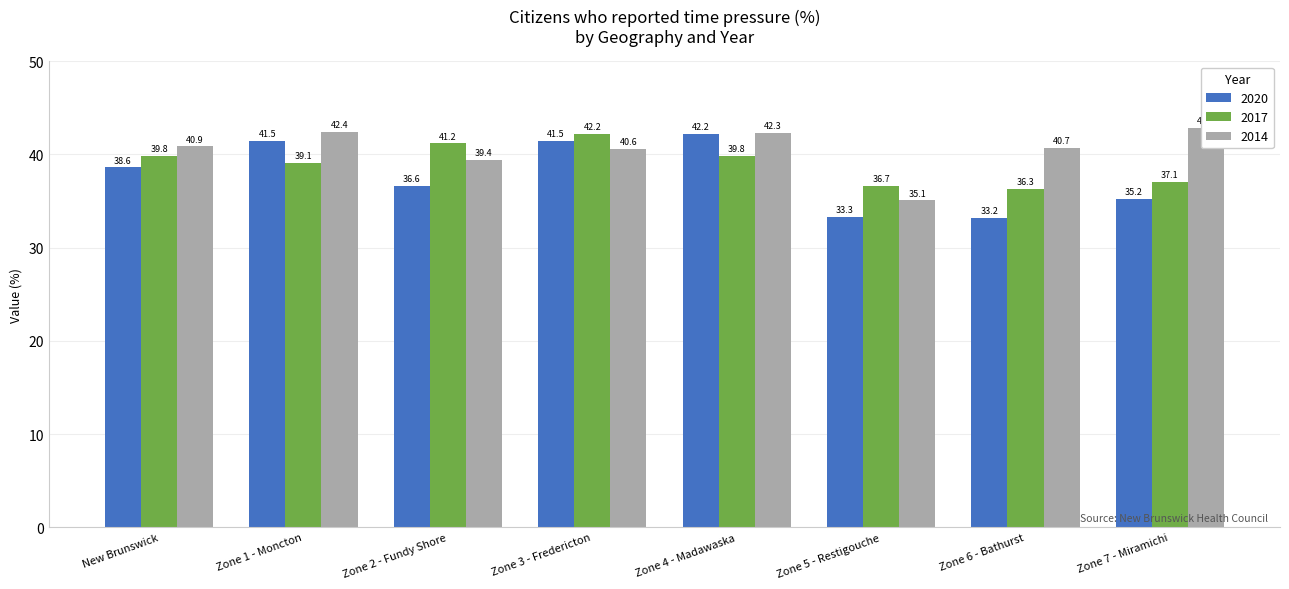

At which label is 2014 closest to 38?

Zone 2 - Fundy Shore